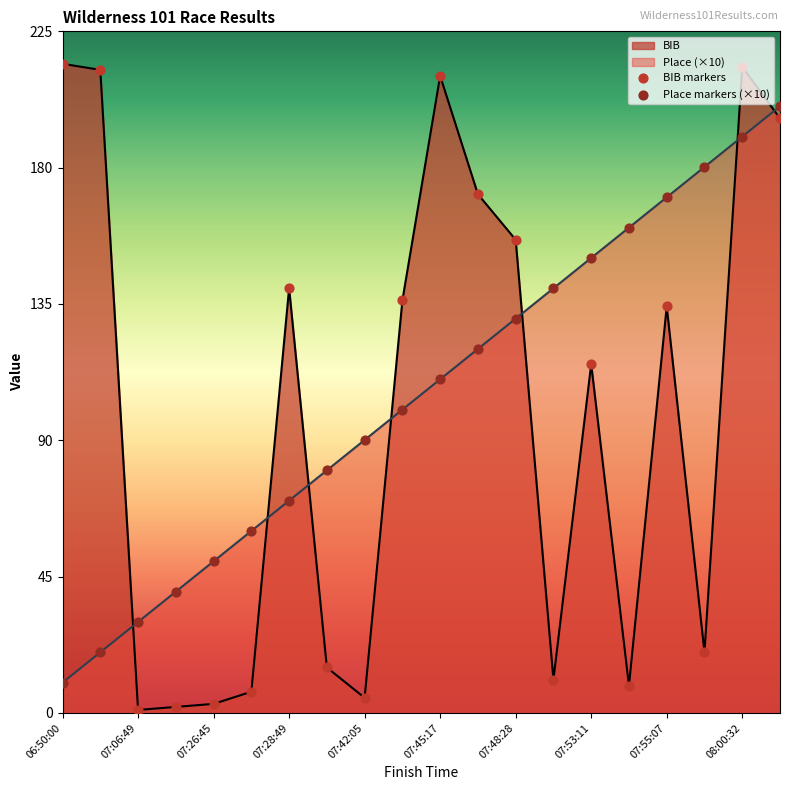

Which series reaches the minimum Y coordinate?

BIB